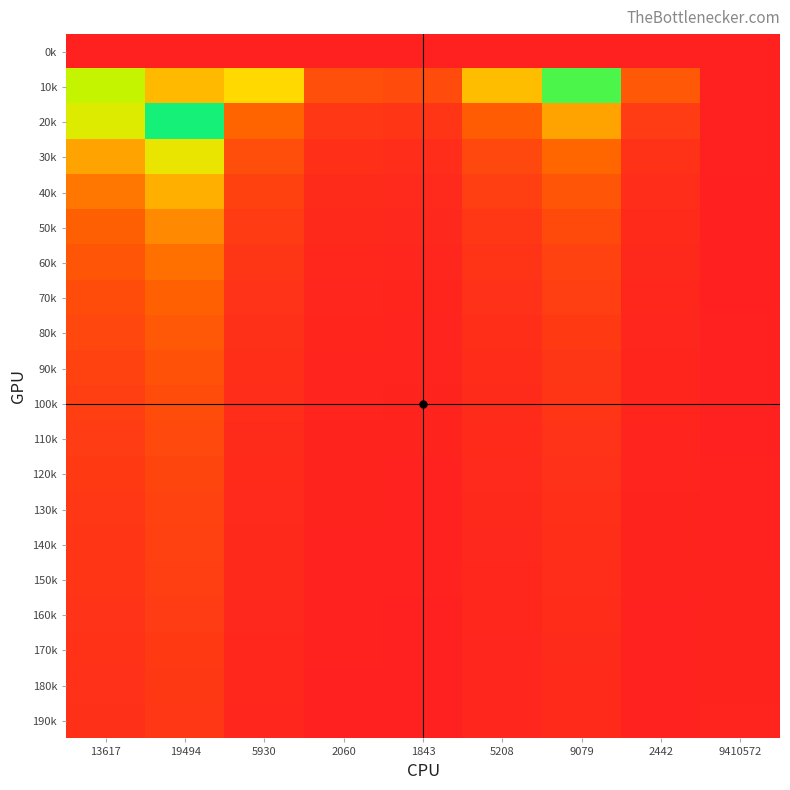

Count the number of categories in the chart.

9